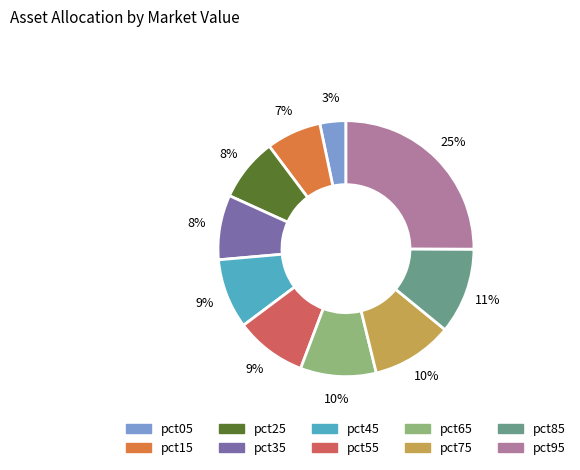

Do pct55 and pct15 together represent more than half of the pie?

No